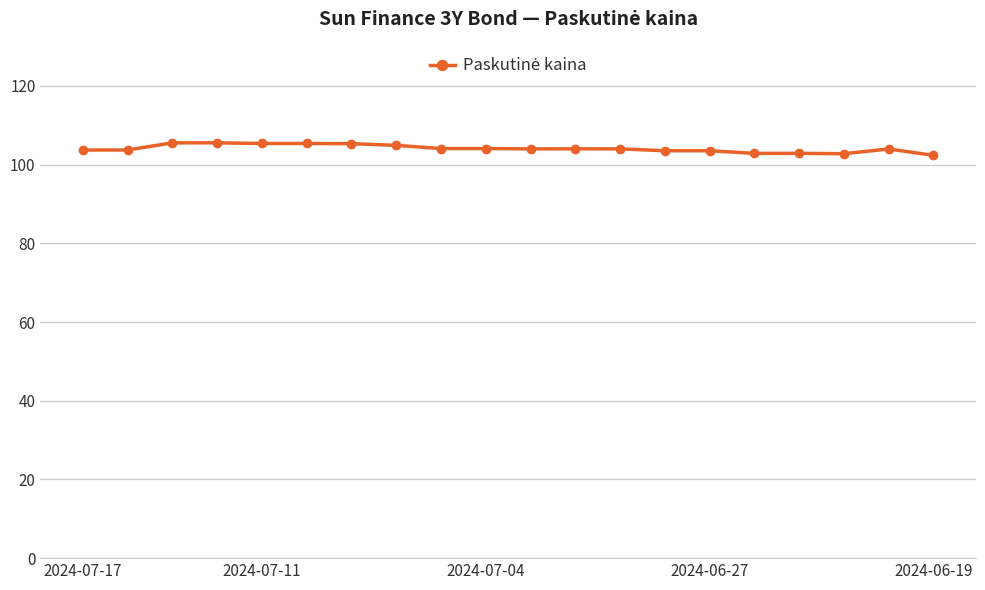

True or false: there are more than 0 points higher than both neighbors.

True